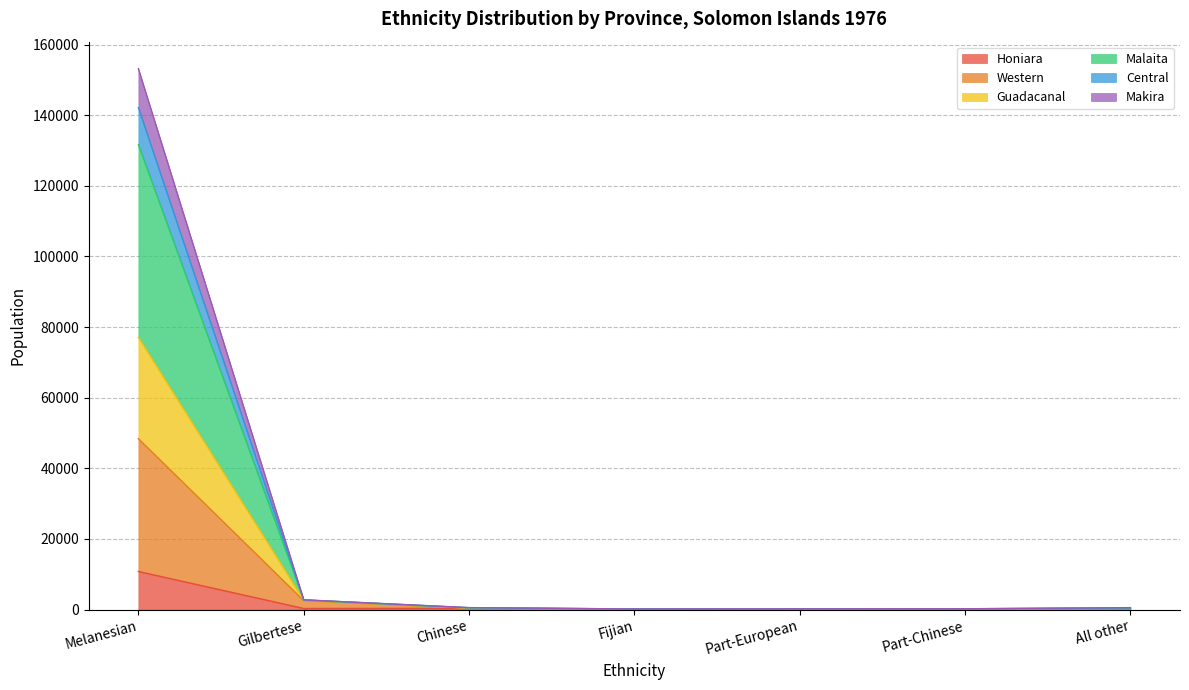

At which category is the sum across all series the highest?

Melanesian